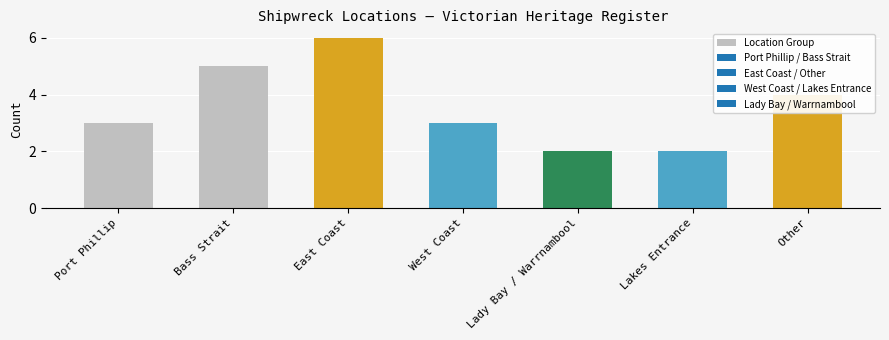

What is the value of the 3rd bar from the left?

6